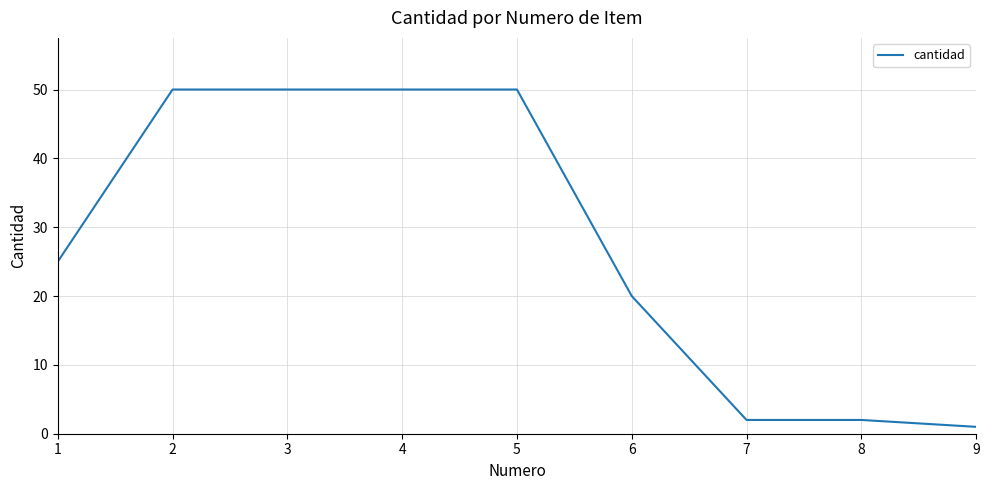

What is the greatest value displayed?

50